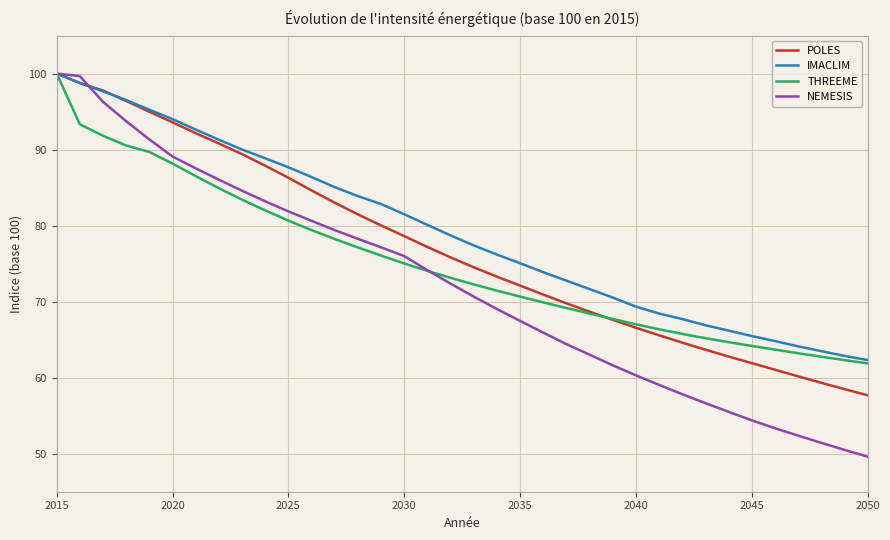

What are all the series names shown in the legend?

POLES, IMACLIM, THREEME, NEMESIS